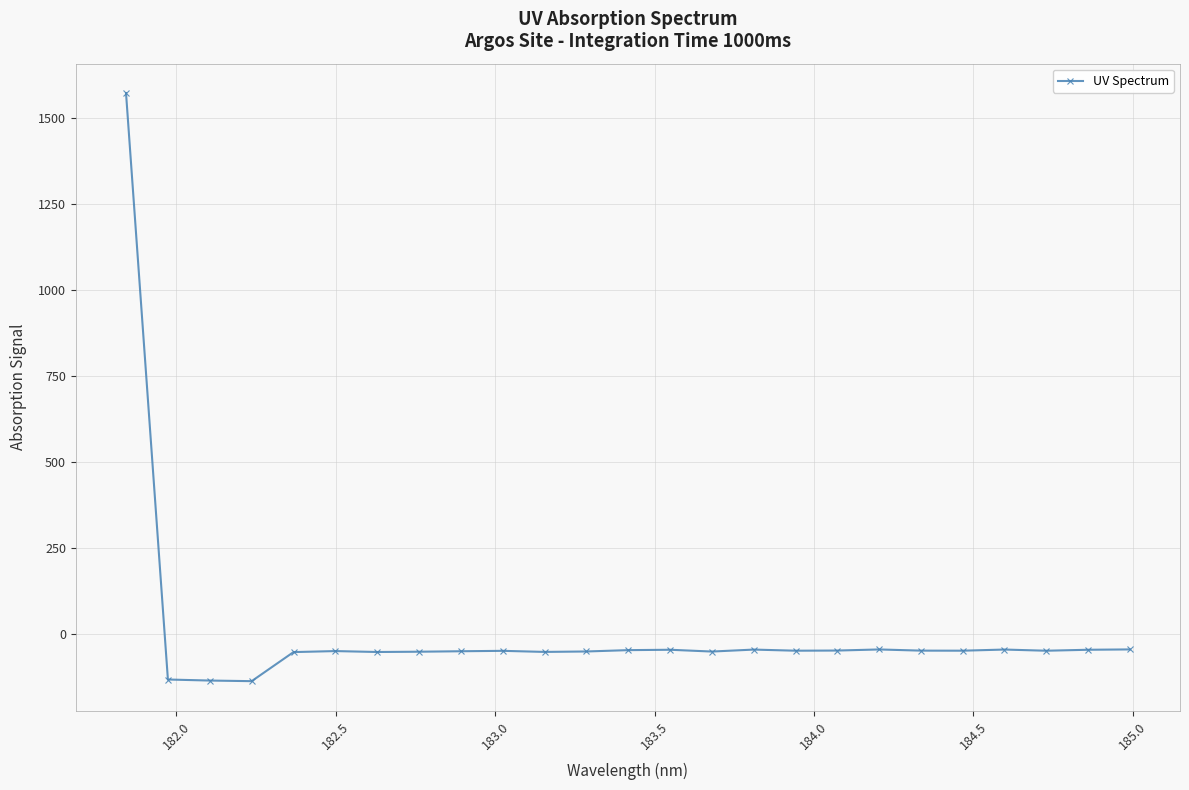

What is the difference between the maximum and minimum values?

1709.3